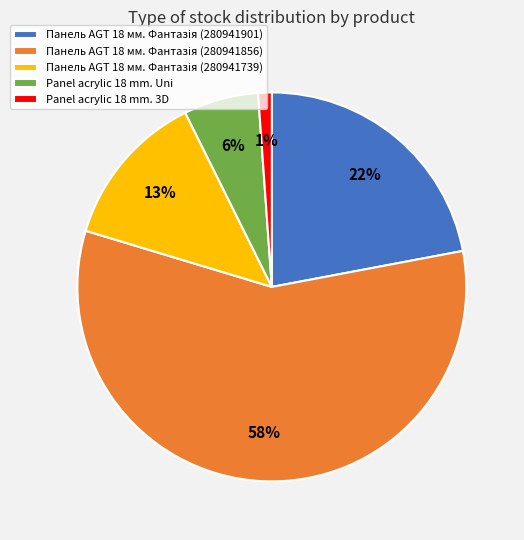

Count the number of slices in the pie.

5